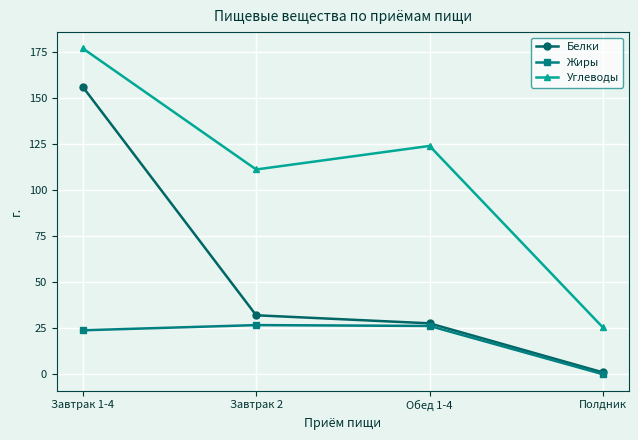

How many distinct data groups are displayed?

3